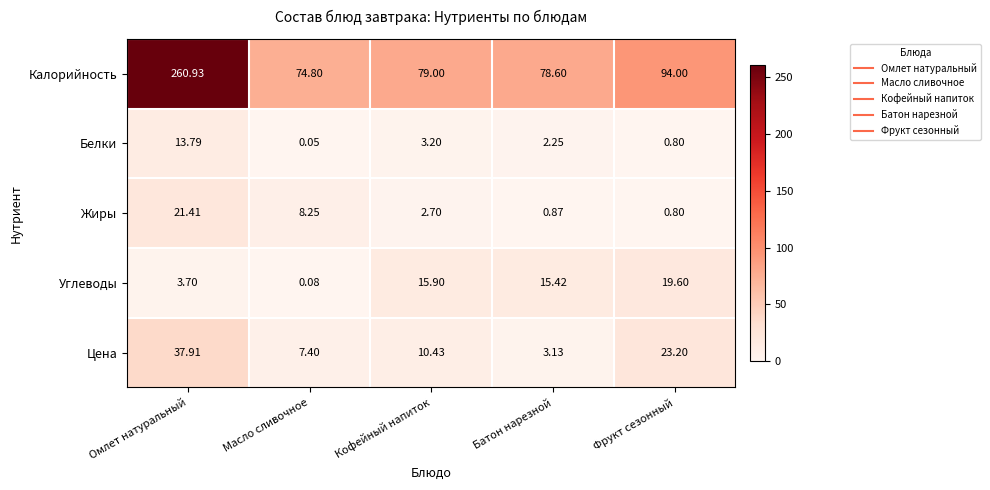

At which label is Белки closest to 6?

Кофейный напиток